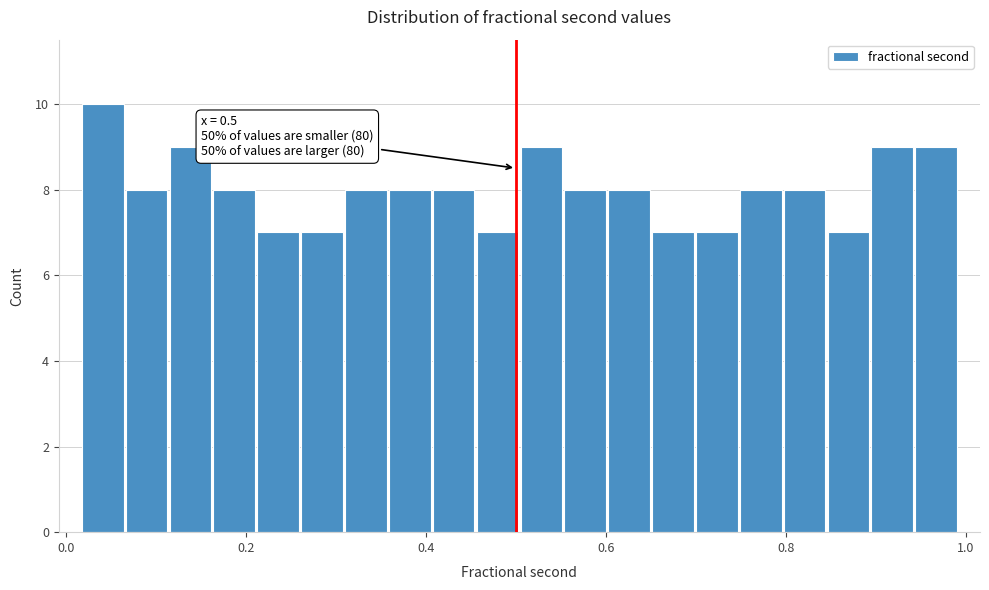

Read against the x-axis, roughly where is the centre of the tallest bar?

0.04